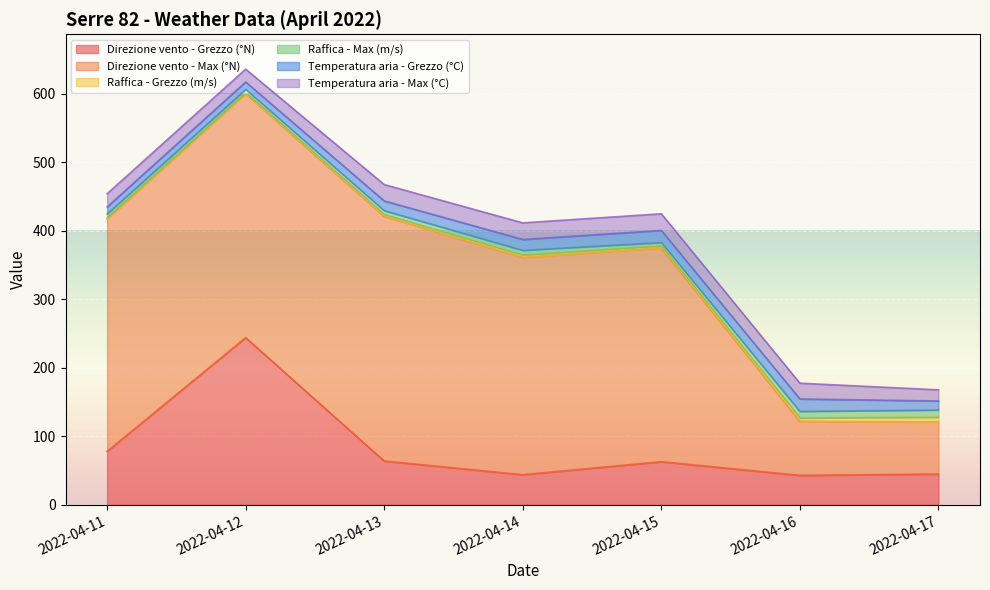

The Temperatura aria - Max (°C) series shows 24.3 at 2022-04-15. True or false?

True